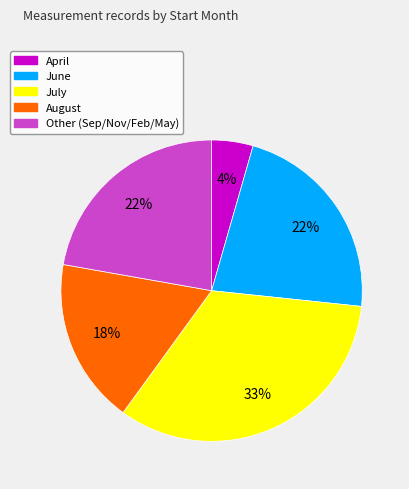

Count the number of slices in the pie.

5